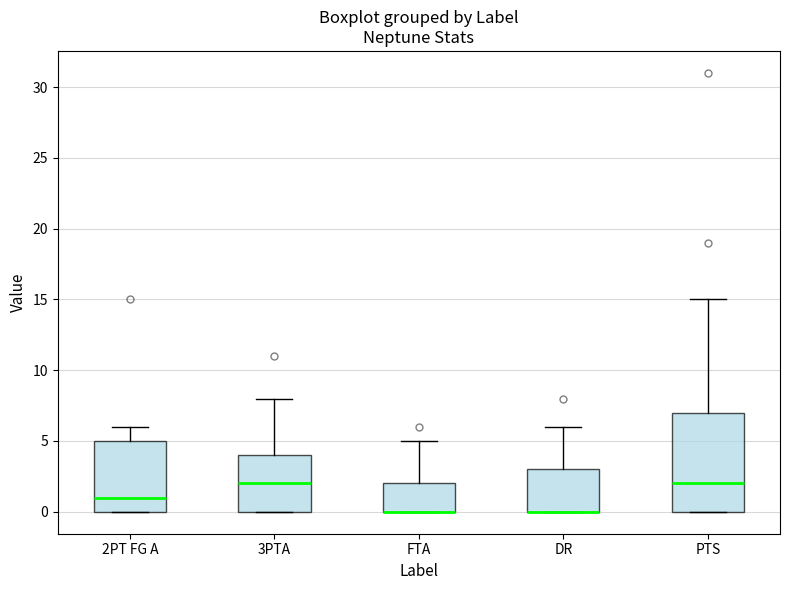

Reading left to right, read every box against the y-axis: the position of its median line, the range the box covers, and the ends of its whiskers. The values are not printed on the chart, so give them approximately, as read against the axis.

2PT FG A: median 1, box 0 to 5, whiskers 0 to 6
3PTA: median 2, box 0 to 4, whiskers 0 to 8
FTA: median 0 (drawn on the box's lower edge), box 0 to 2, whiskers 0 to 5
DR: median 0 (drawn on the box's lower edge), box 0 to 3, whiskers 0 to 6
PTS: median 2, box 0 to 7, whiskers 0 to 15